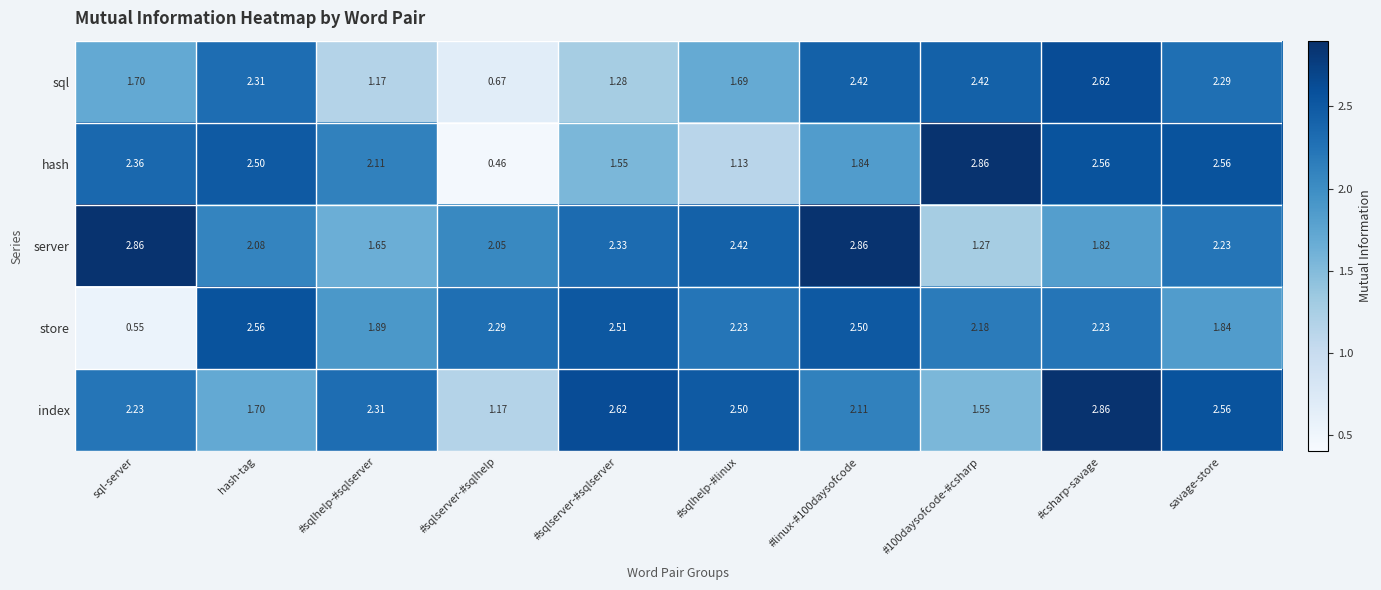

Which series has the largest total across all categories?

index